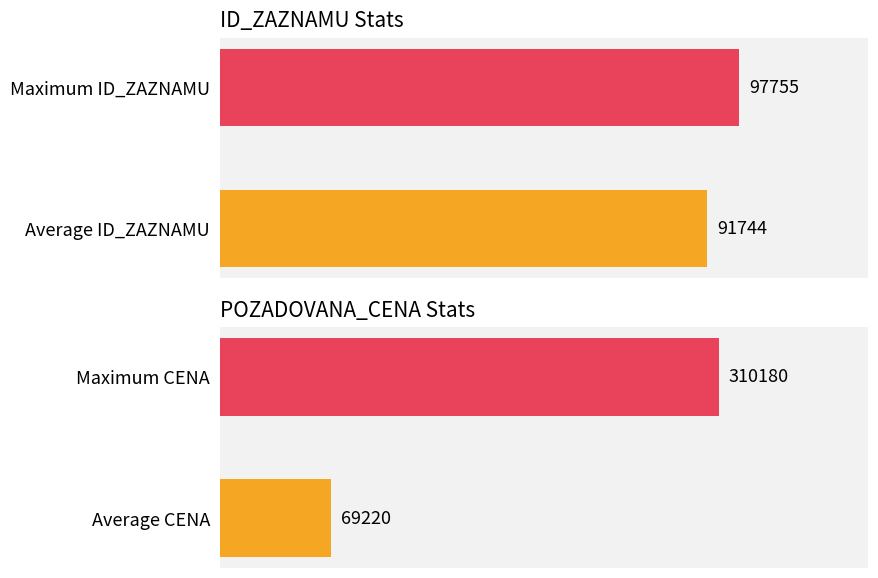

Which has a higher value, 96663 or 84940?

96663